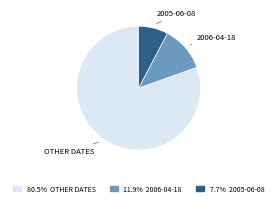

Count the number of slices in the pie.

3